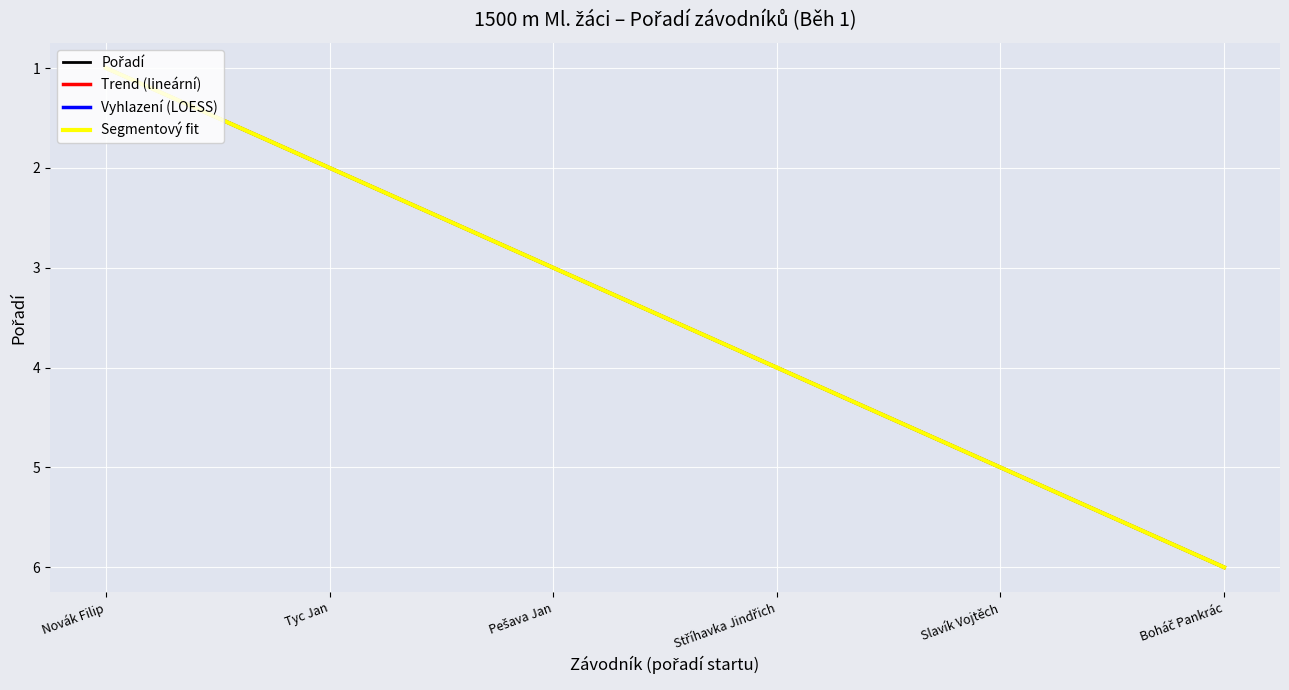

True or false: there are more than 2 points higher than both neighbors.

False